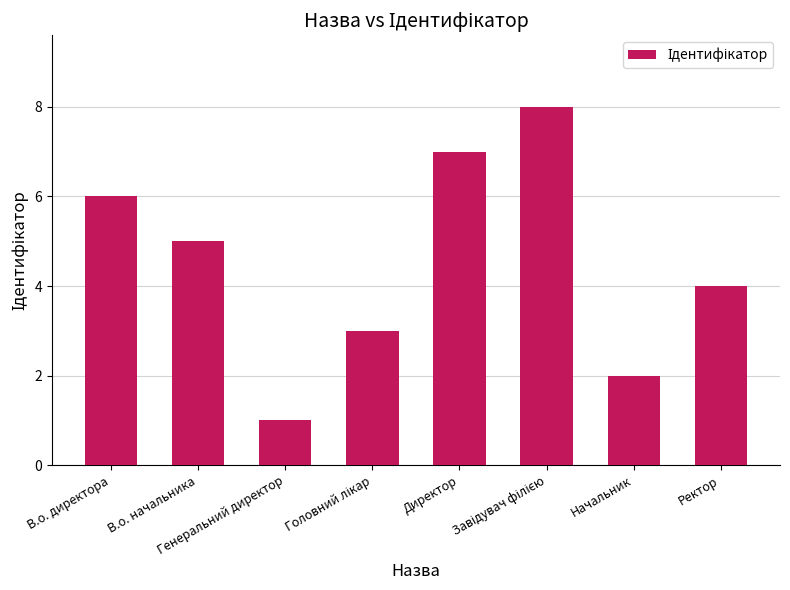

What value does the data have at Директор?

7